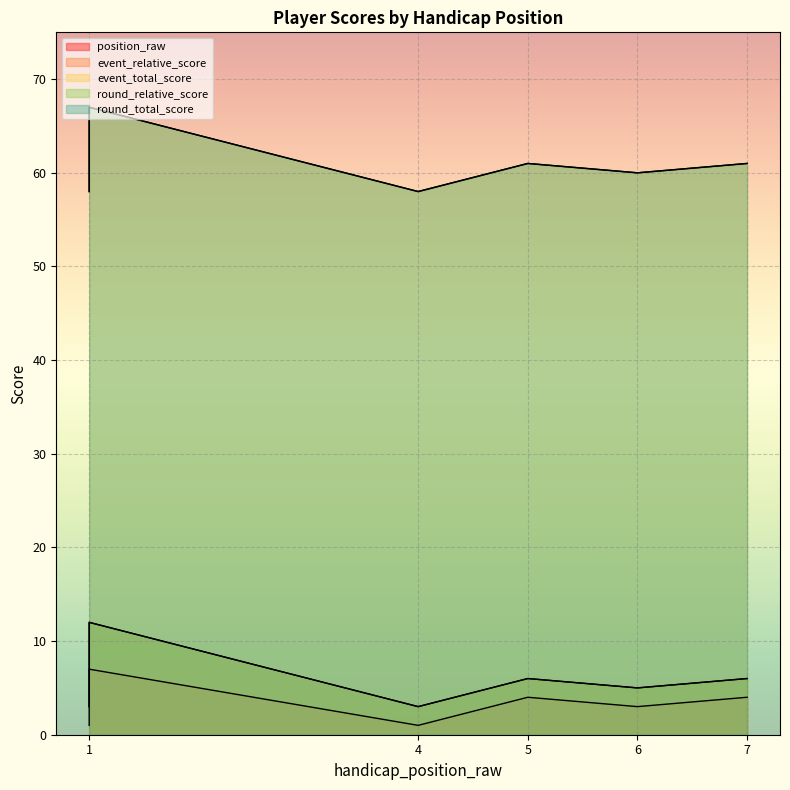

How many data points does each series have?

7